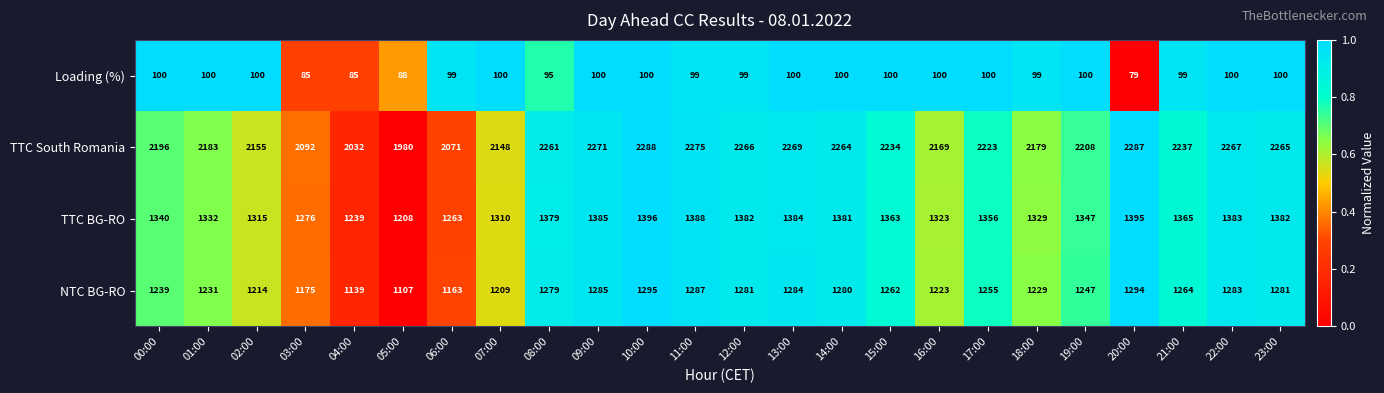

How many distinct data groups are displayed?

4